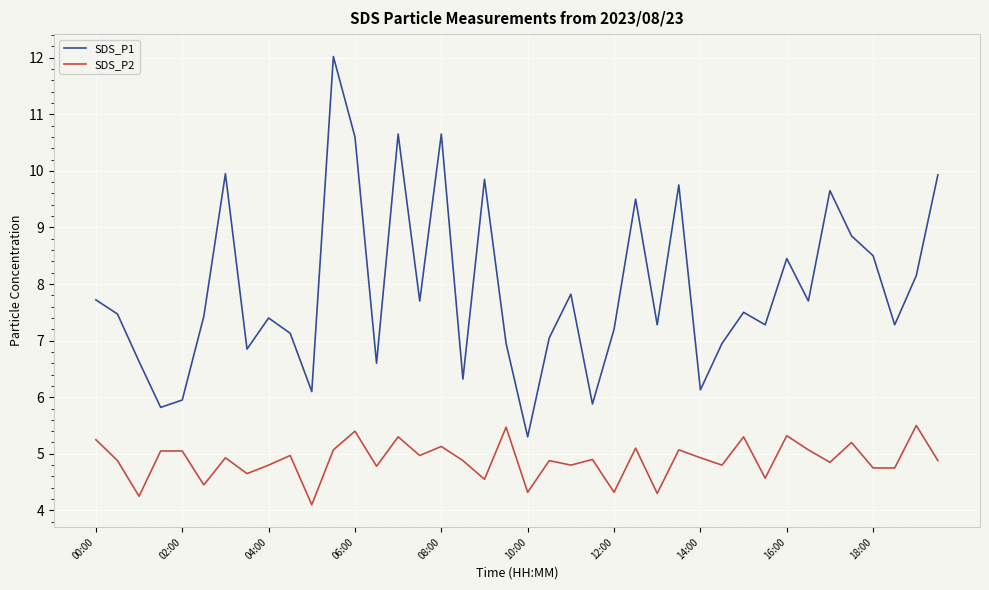

True or false: SDS_P1 has more than 2 interior local peaks.

True